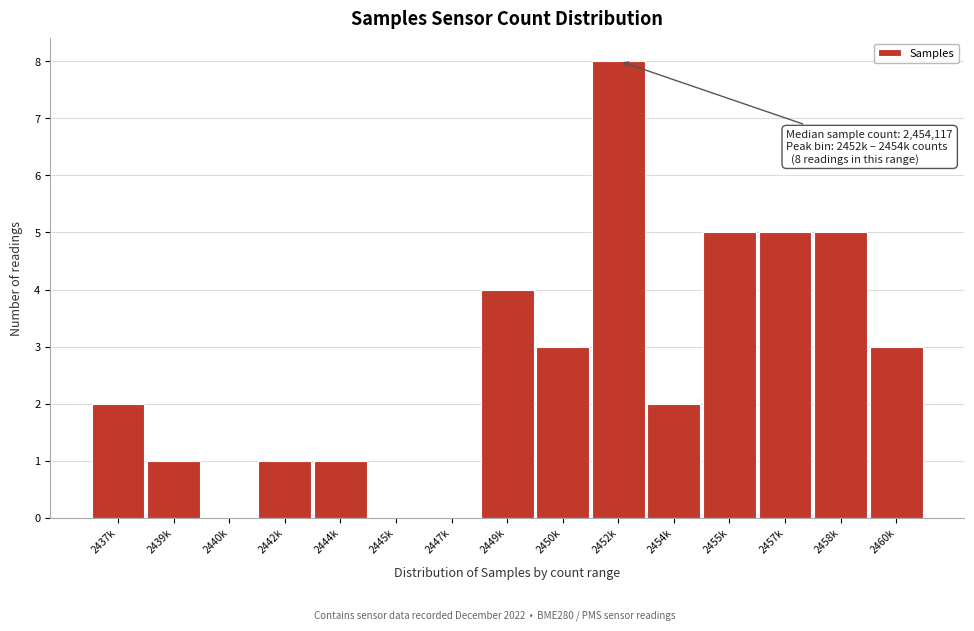

Reading right to left, extract all data points from this chart.

2460k=3	2458k=5	2457k=5	2455k=5	2454k=2	2452k=8	2450k=3	2449k=4	2447k=0	2445k=0	2444k=1	2442k=1	2440k=0	2439k=1	2437k=2